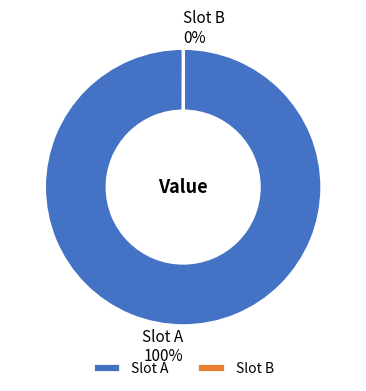

What percentage is the Slot A slice, to the nearest percent?

100%